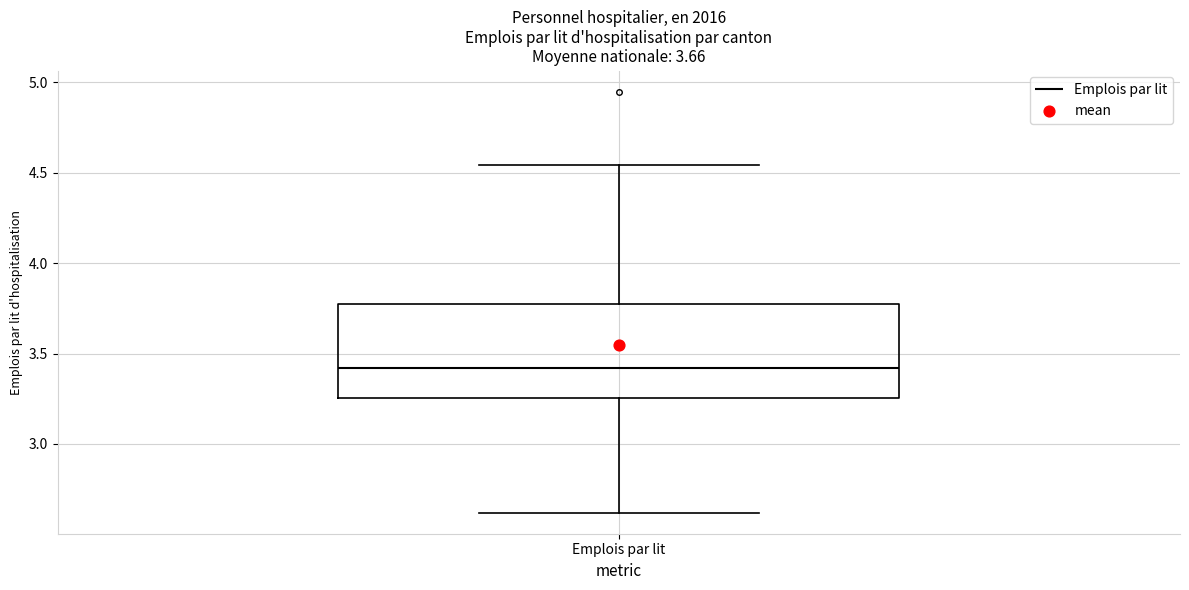

Transcribe this box plot: give where the median line is, the range the box spans, and where the two whiskers end, as read against the y-axis. The values are not printed on the chart, so give them approximately, as read against the axis.

median 3.40, box 3.25 to 3.75, whiskers 2.60 to 4.55